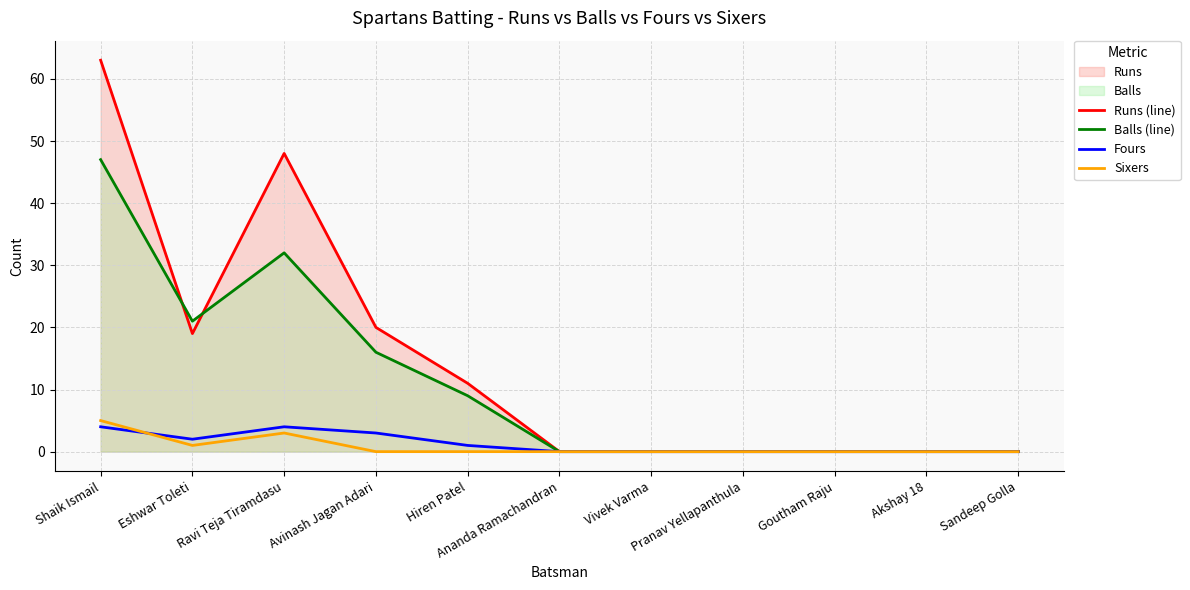

At which category does Fours reach its first local peak?

Ravi Teja Tiramdasu